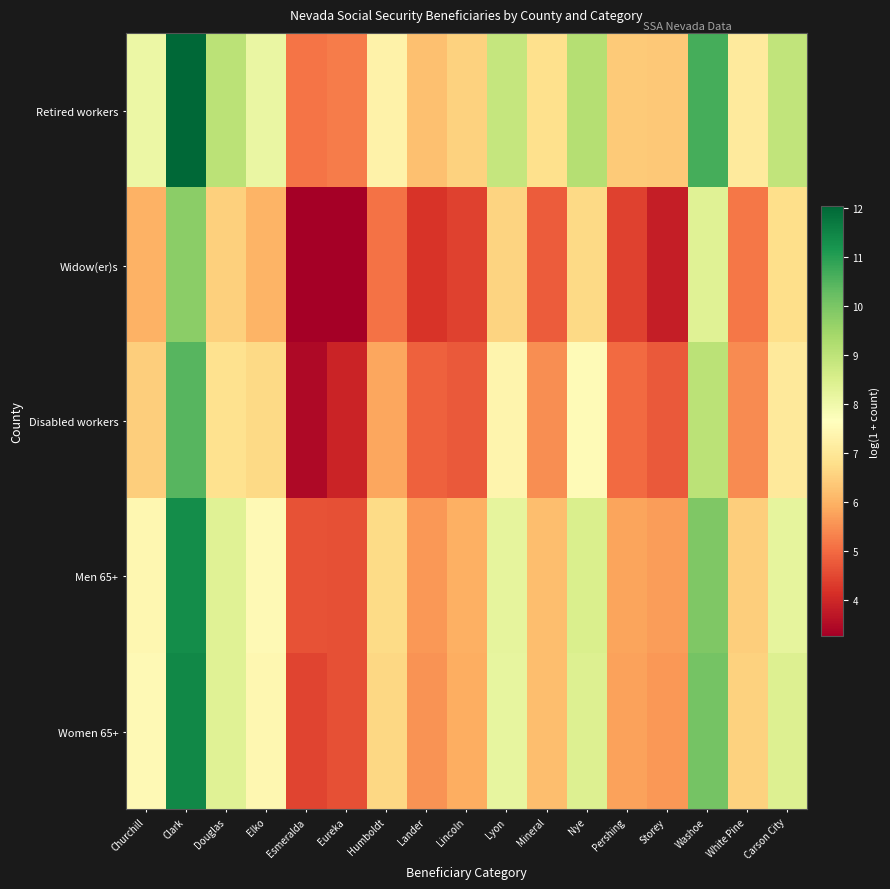

Which label corresponds to the smallest value in the chart?

Esmeralda